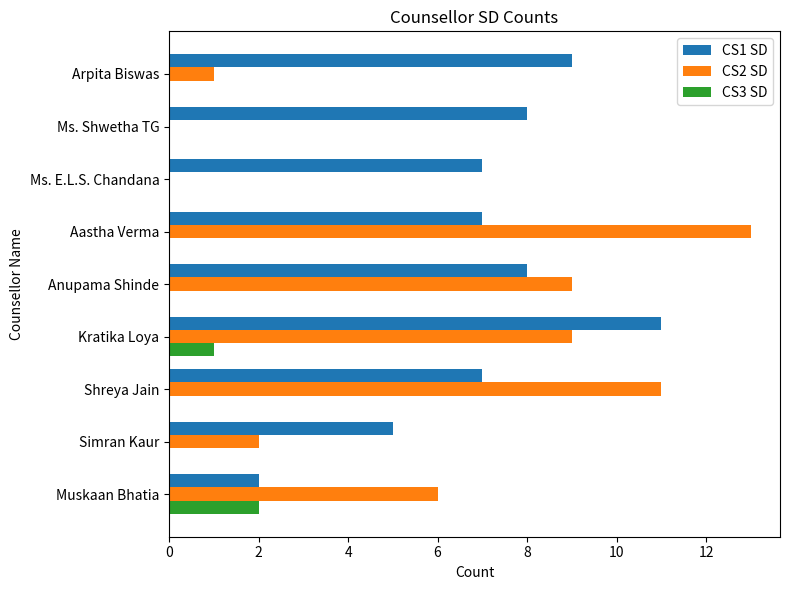

Between Anupama Shinde and Aastha Verma, which series saw the biggest shift?

CS2 SD